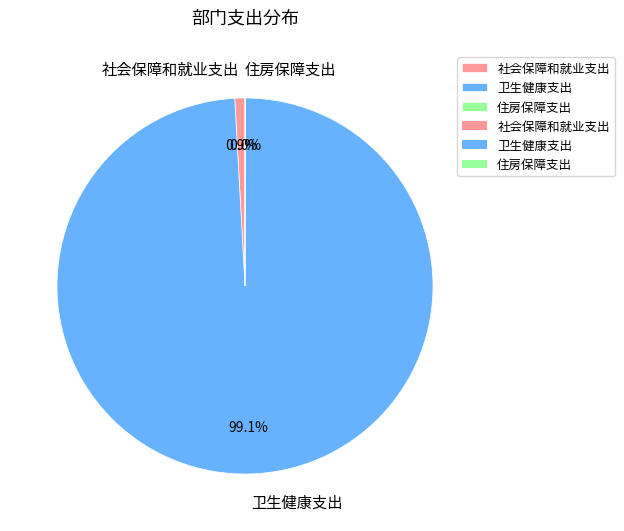

Combined, do 社会保障和就业支出 and 卫生健康支出 account for over 50%?

Yes